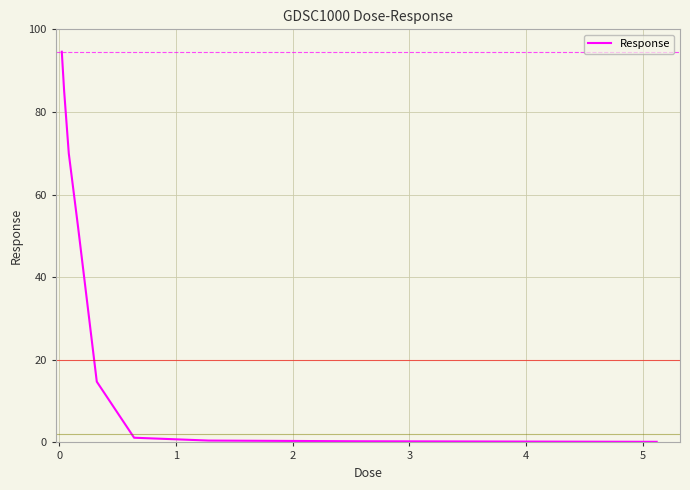

What is the difference between the maximum and minimum values?

94.4